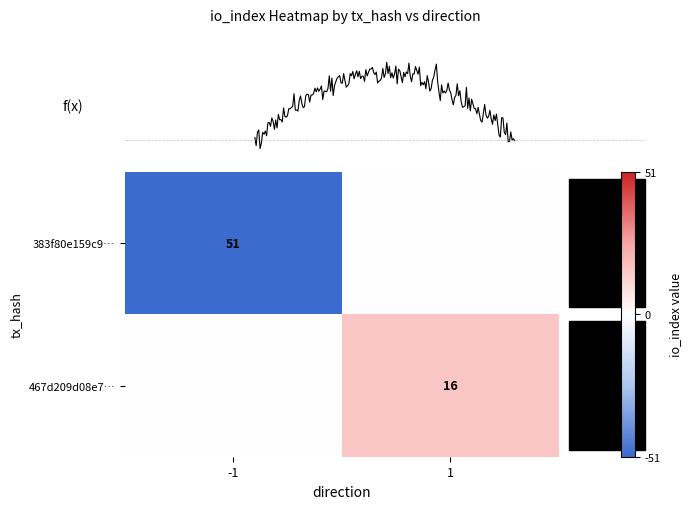

True or false: 467d209d08e7… has a value of 11 at 1.

False